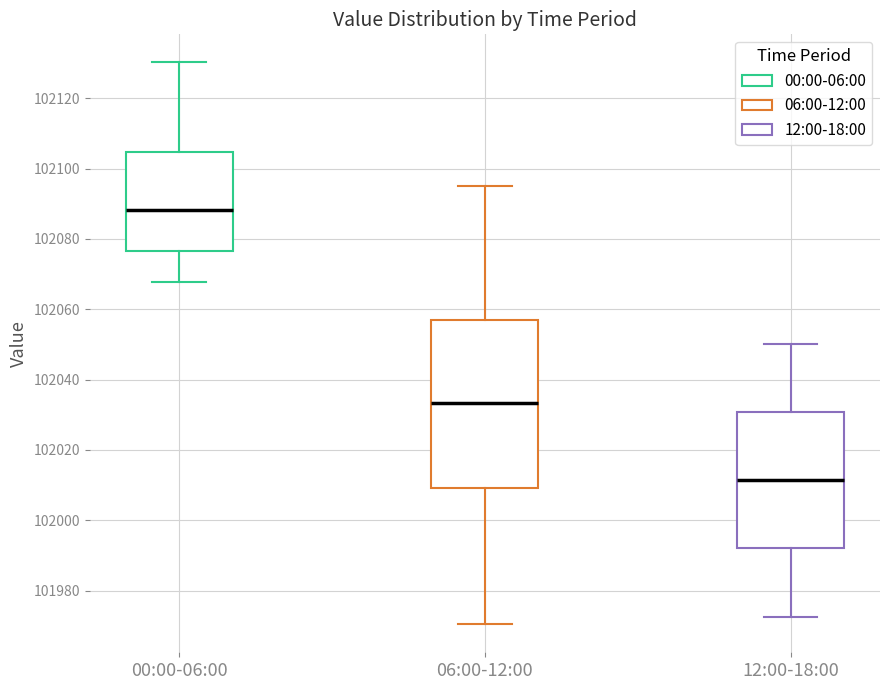

Which box's median line is the lowest?

12:00-18:00